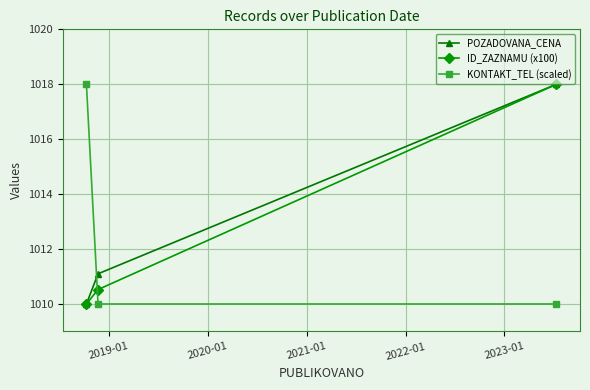

What is the maximum value for POZADOVANA_CENA?

1018.0